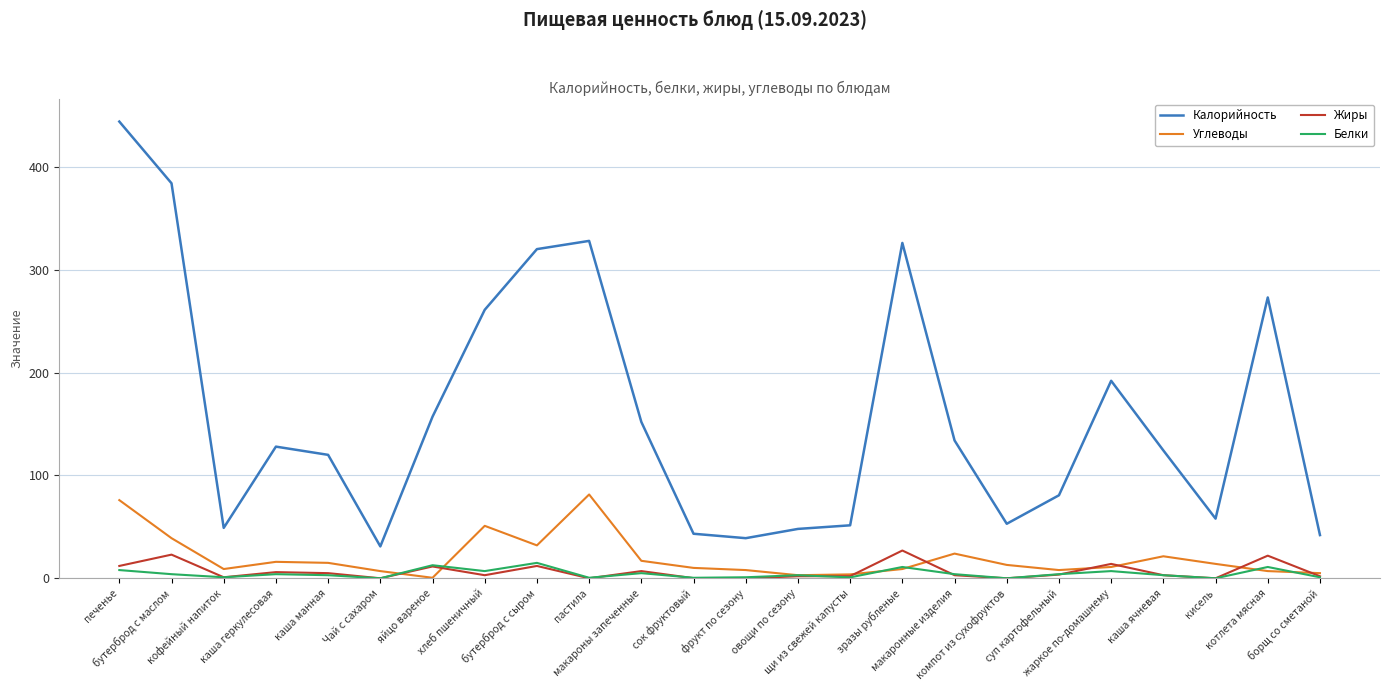

List the series in order of their peak value, highest first.

Калорийность, Углеводы, Жиры, Белки